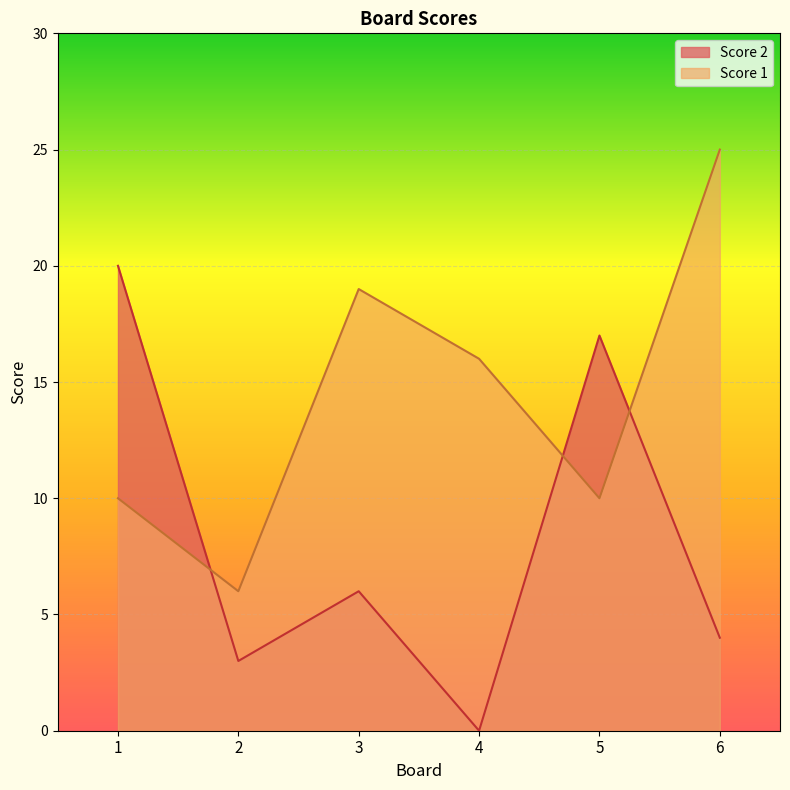

List the series in order of their overall mean, lowest first.

Score 2, Score 1